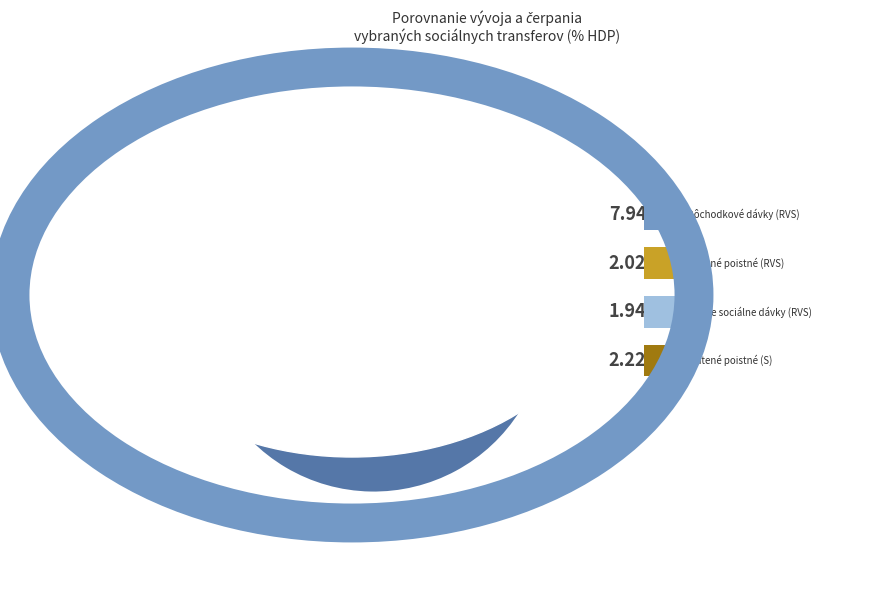

What is the ratio of the value at Štátne sociálne dávky (S) to the value at Platené poistné (S)?

0.9